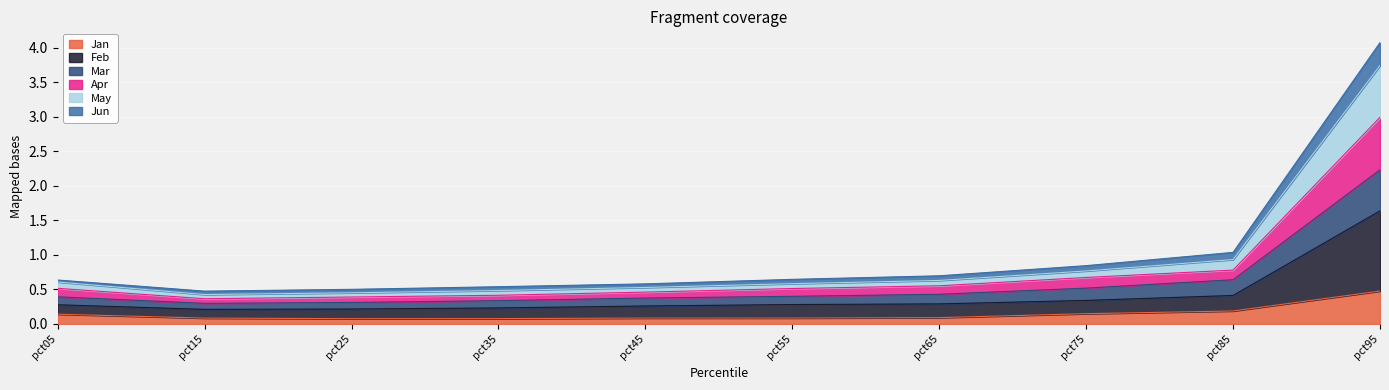

At which category is the sum across all series the highest?

pct95